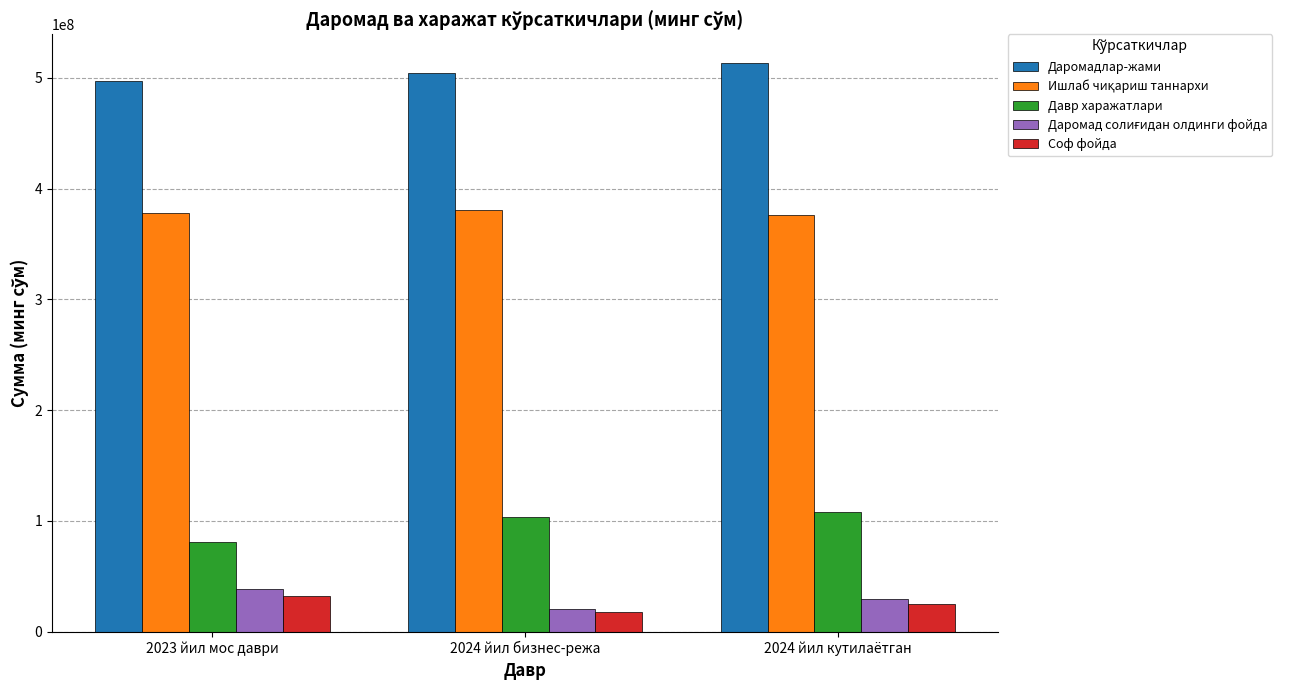

What is the sum of all Давр харажатлари values?

292237108.0